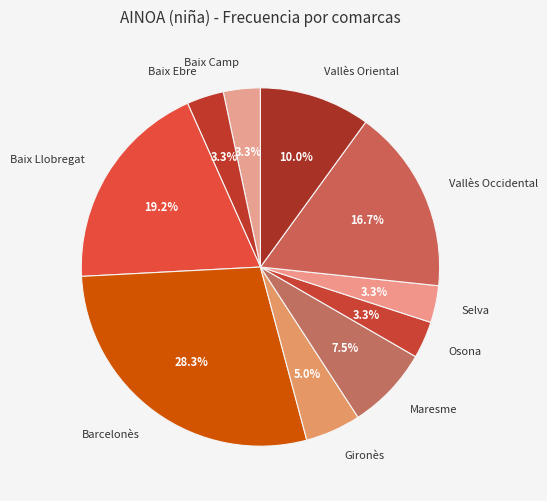

Between Vallès Oriental and Maresme, which is larger?

Vallès Oriental